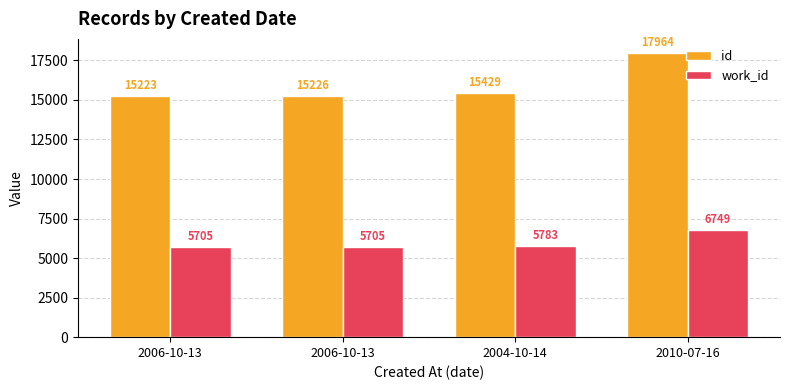

At which category is the sum across all series the highest?

2010-07-16